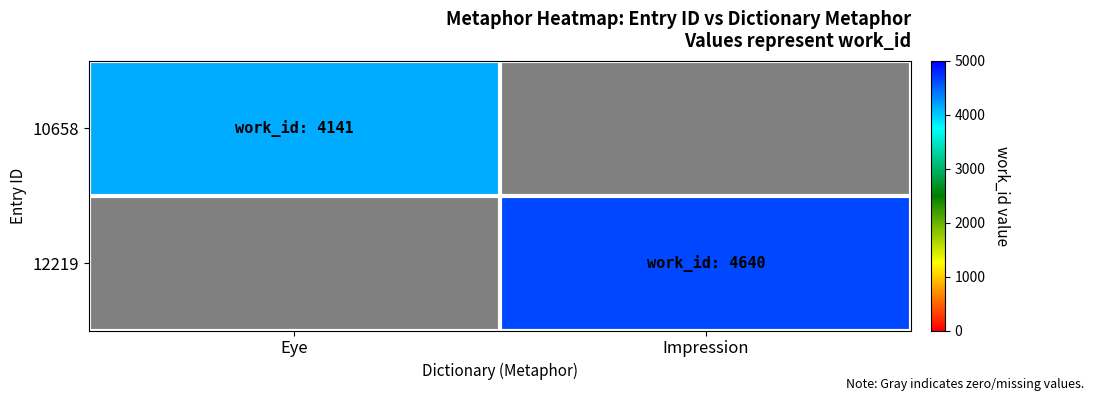

Reading left to right, list all the values displayed in this chart.

10658: Eye=4141	Impression=0
12219: Eye=0	Impression=4640